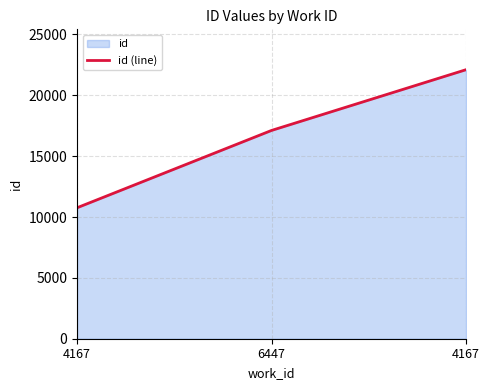

What is the change in value from 4167 to 6447?

+6355